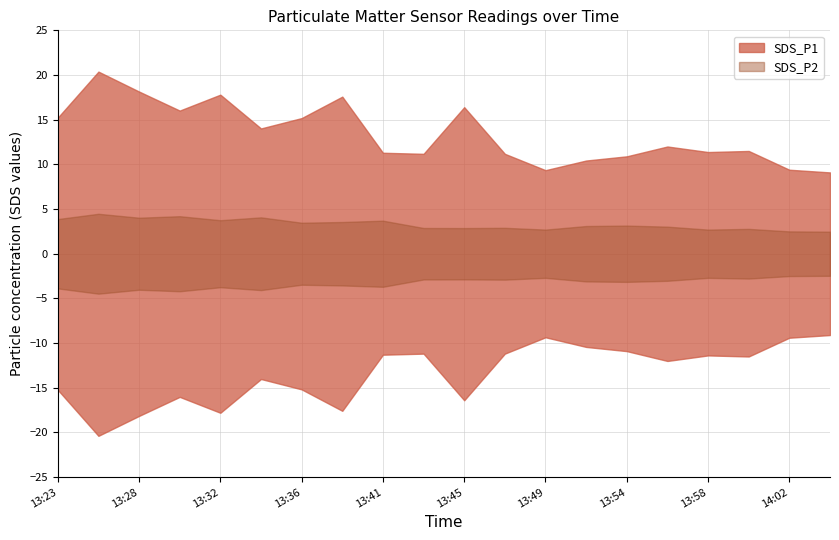

Which category has the highest value in the SDS_P1 series?

13:26